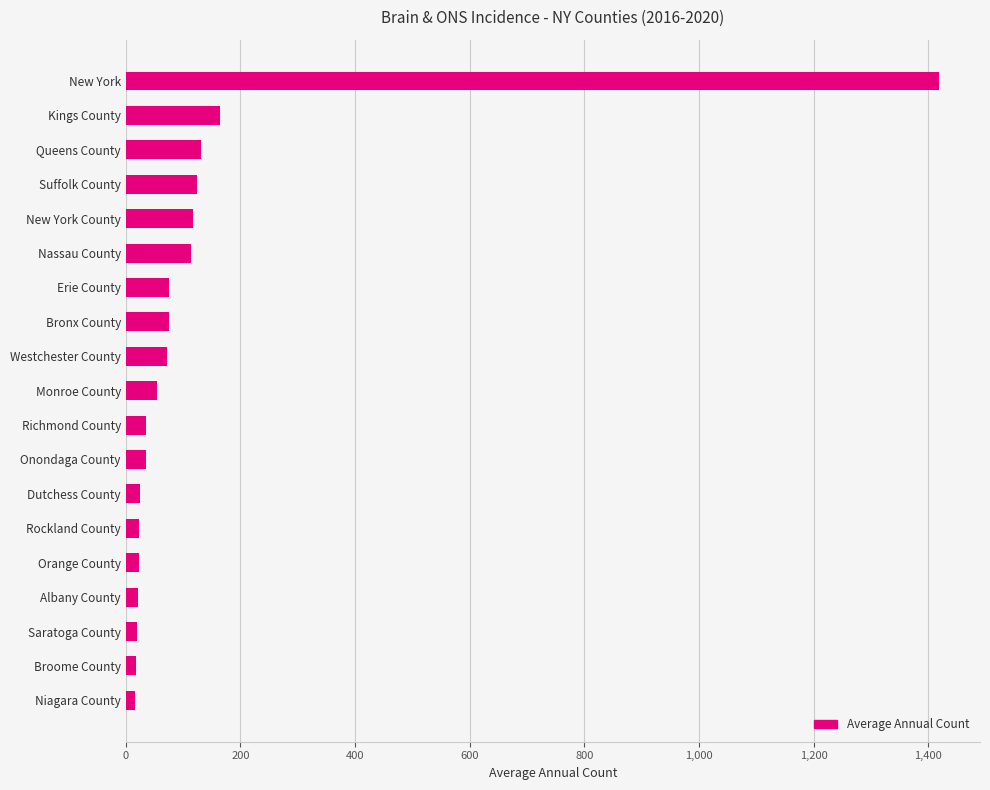

The value at Westchester County is 72. True or false?

True